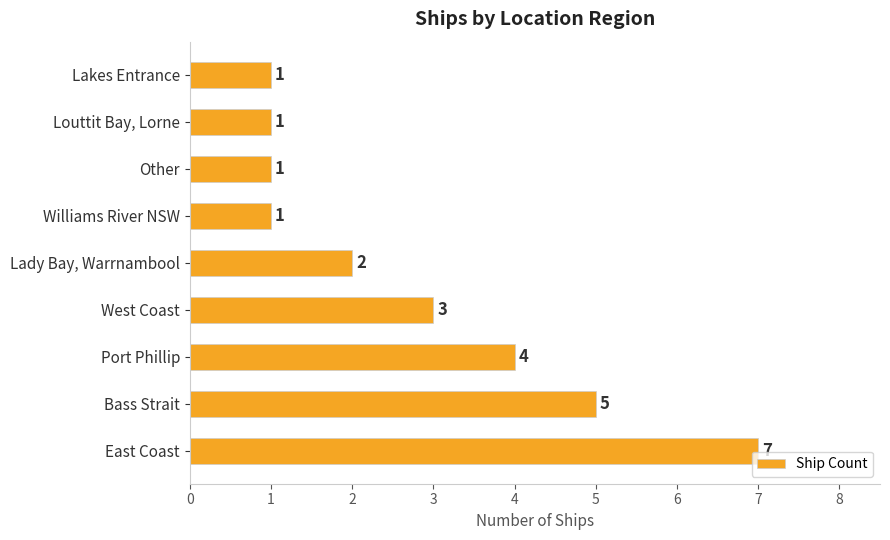

True or false: the data shows 7 at East Coast.

True